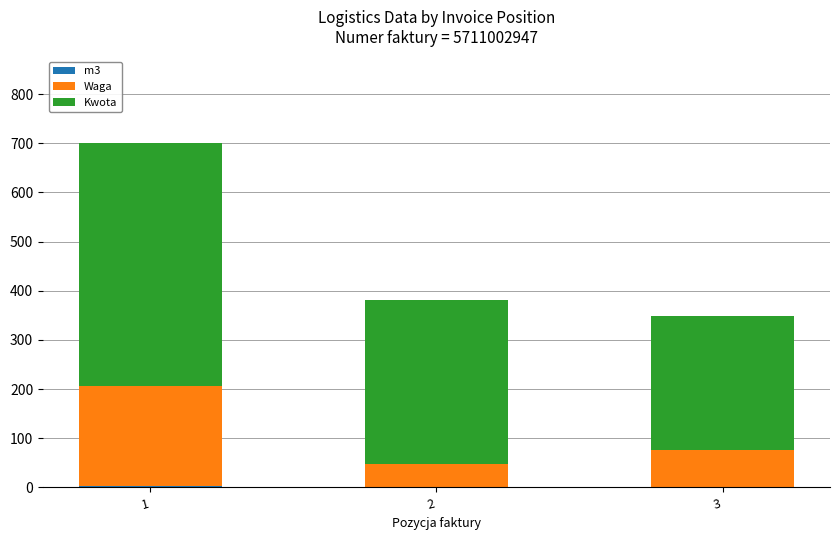

What is the total value across all series at 3?

349.5